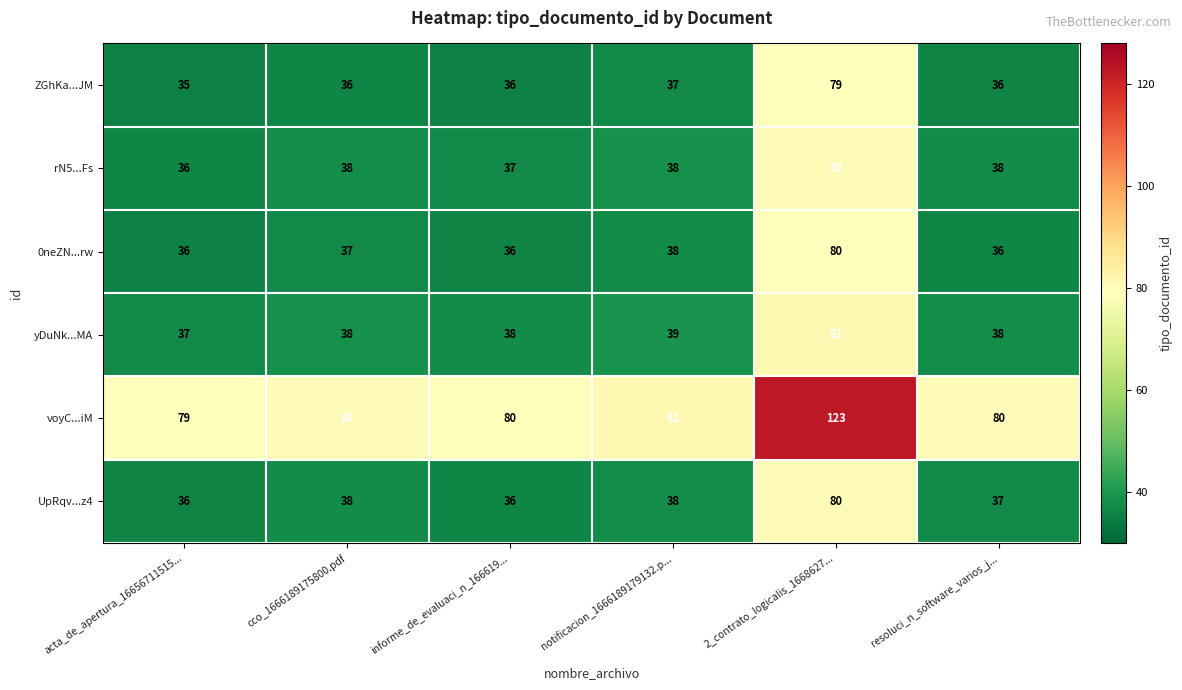

What is the sum of the rN5...Fs values at 2_contrato_logicalis_1668627... and cco_1666189175800.pdf?

118